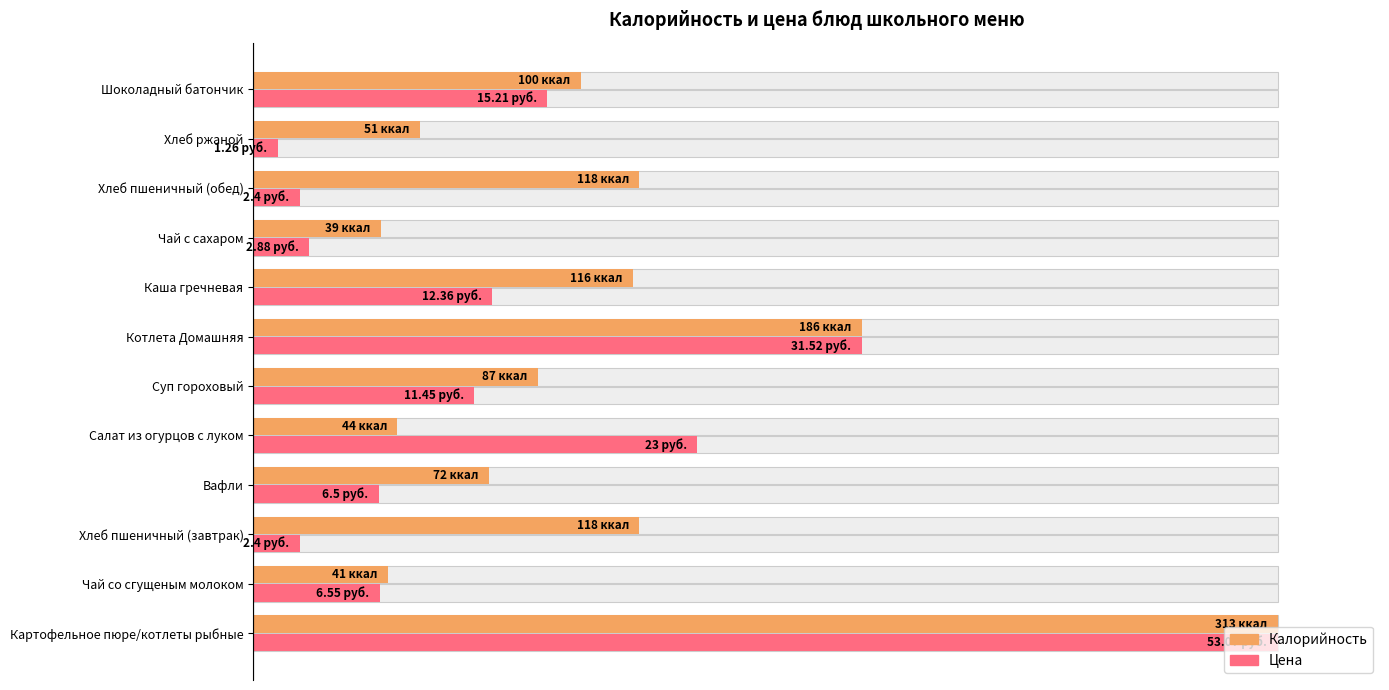

The Калорийность series shows 30.8 at Вафли. True or false?

False